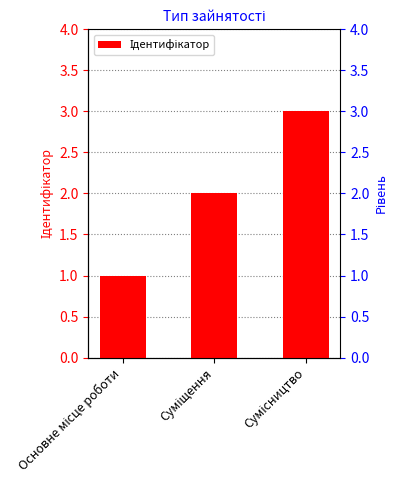

Rank the categories by value from highest to lowest.

Сумісництво, Суміщення, Основне місце роботи